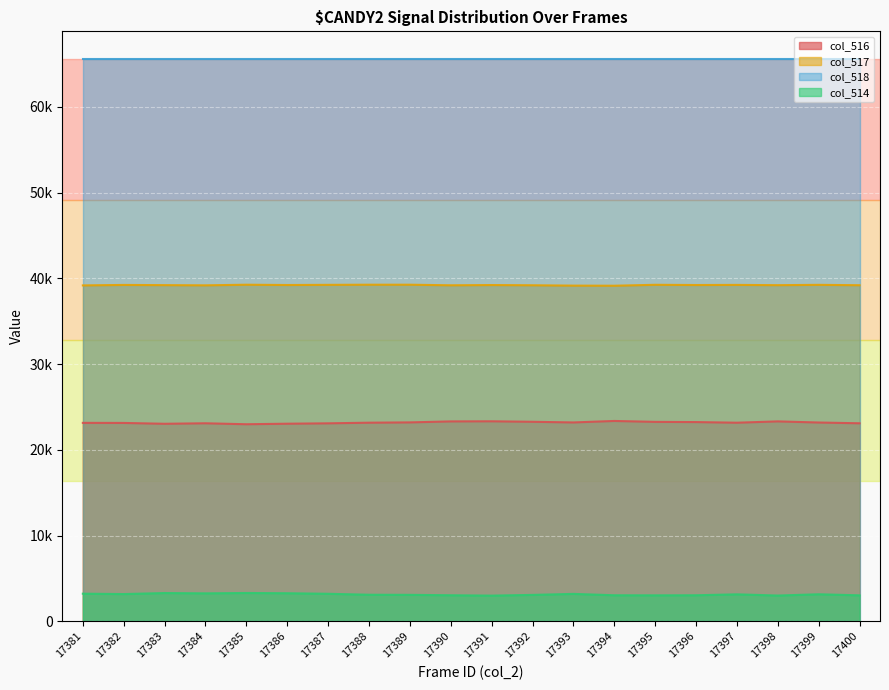

Rank the series by their maximum value, from highest to lowest.

col_518, col_517, col_516, col_514